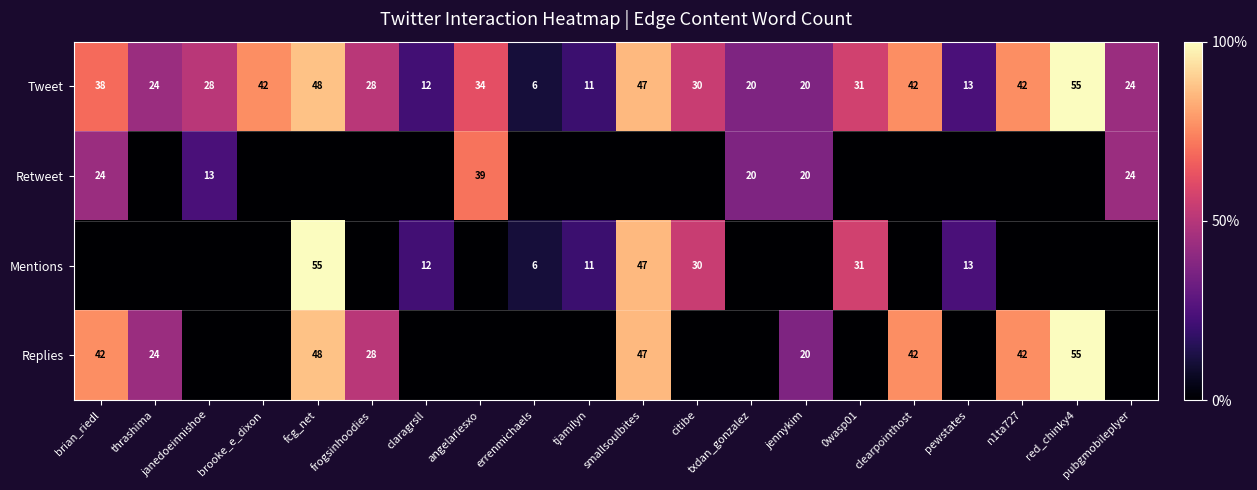

True or false: Replies has a value of 42 at clearpointhost.

True